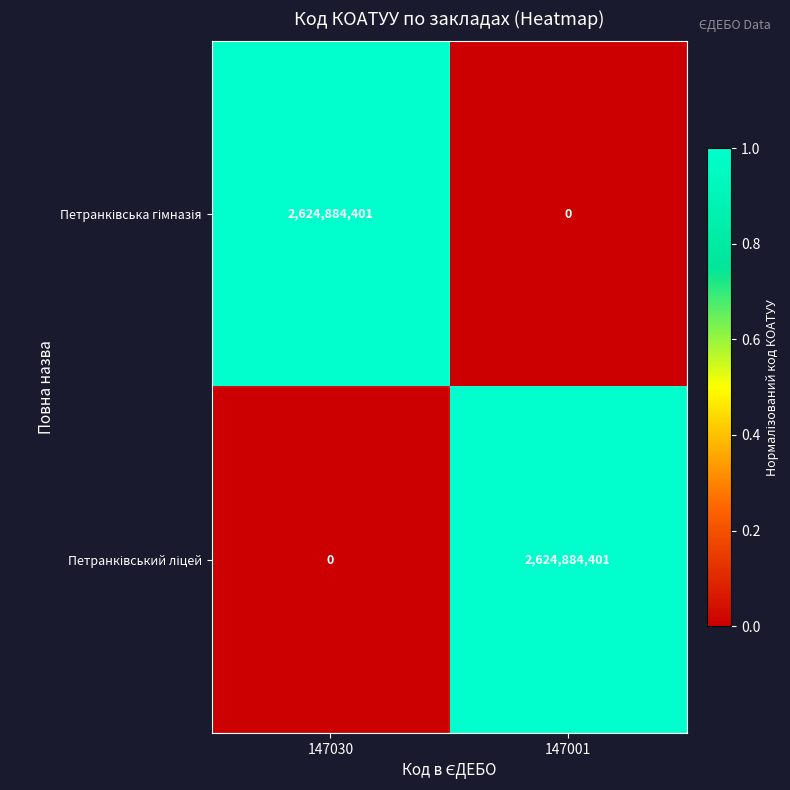

What is the greatest value displayed?

2624884401